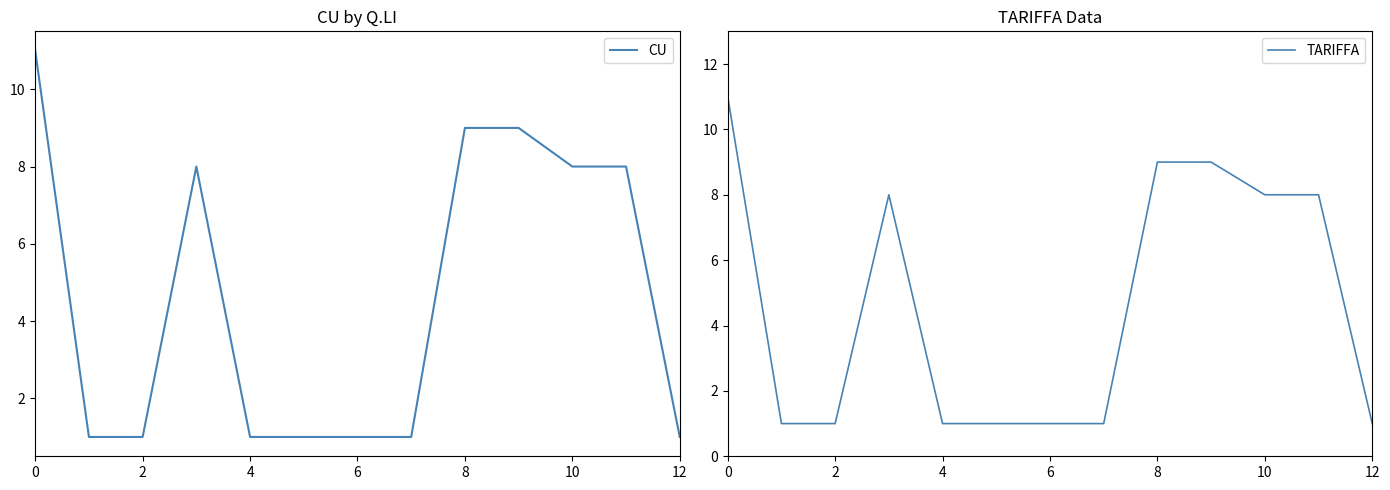

List the series in order of their peak value, highest first.

CU, TARIFFA